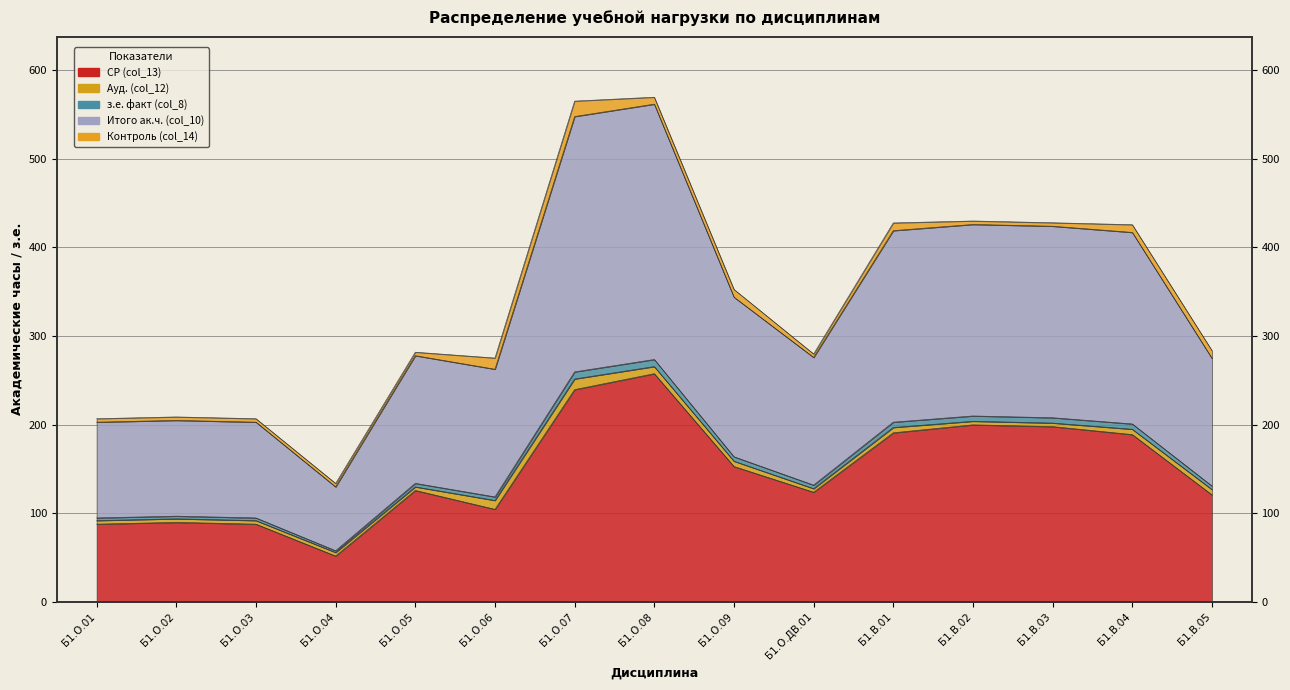

What is the value of the з.е. факт (col_8) point at the 9th from the left?

352.4